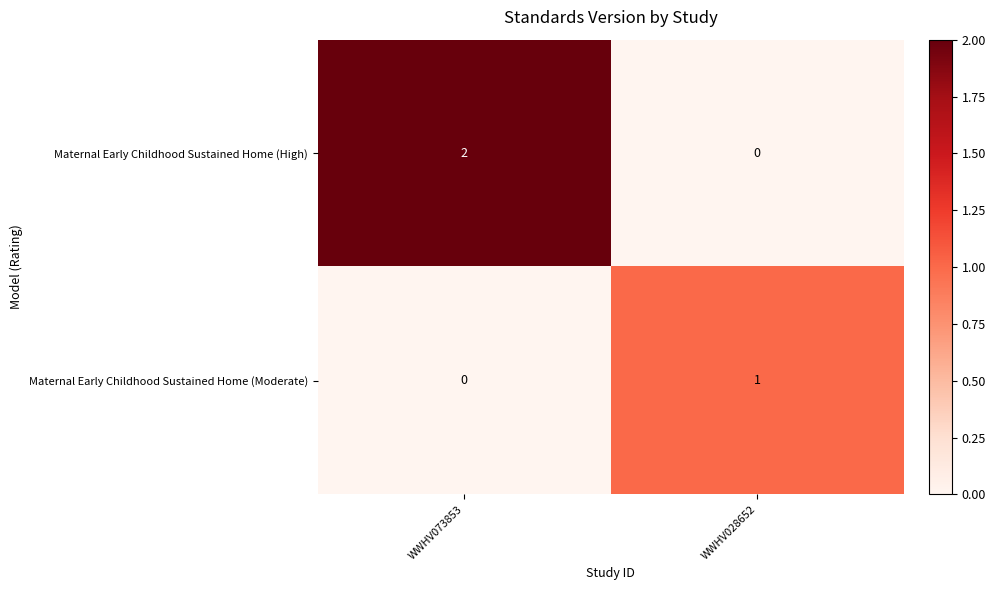

List the series in order of their overall mean, lowest first.

Maternal Early Childhood Sustained Home (Moderate), Maternal Early Childhood Sustained Home (High)